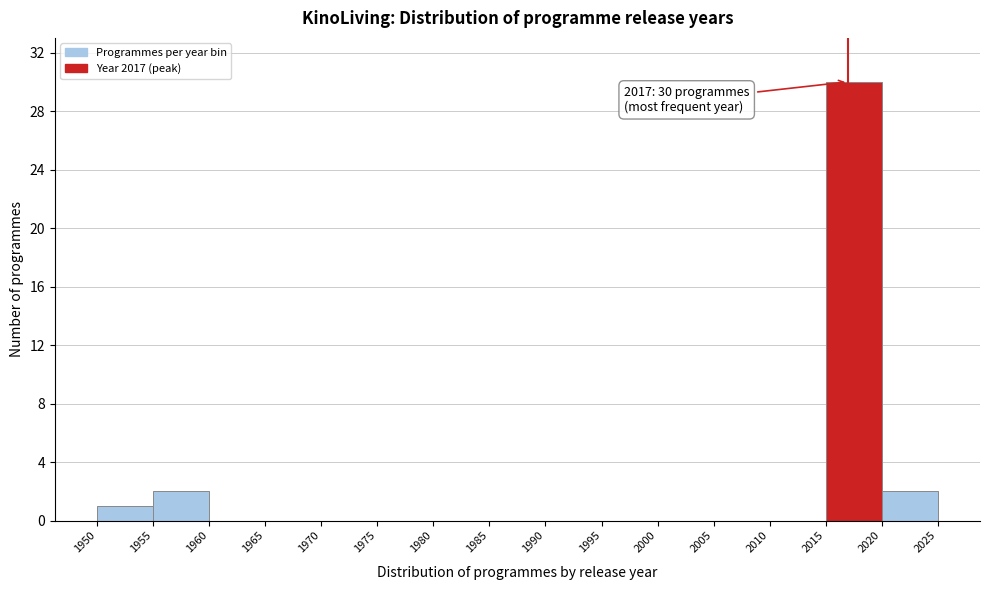

Which range on the x-axis has the tallest bar?

2015 to 2020